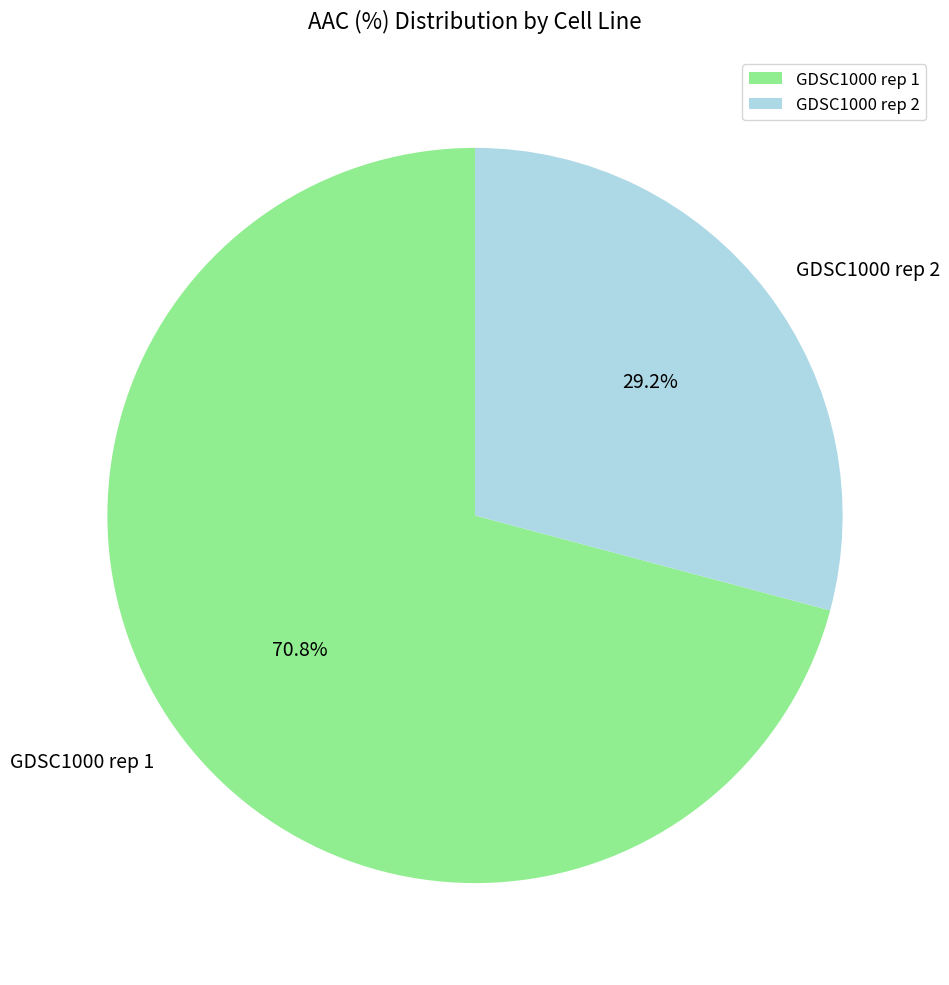

To the nearest percent, what is the combined percentage of GDSC1000 rep 1 and GDSC1000 rep 2?

100%